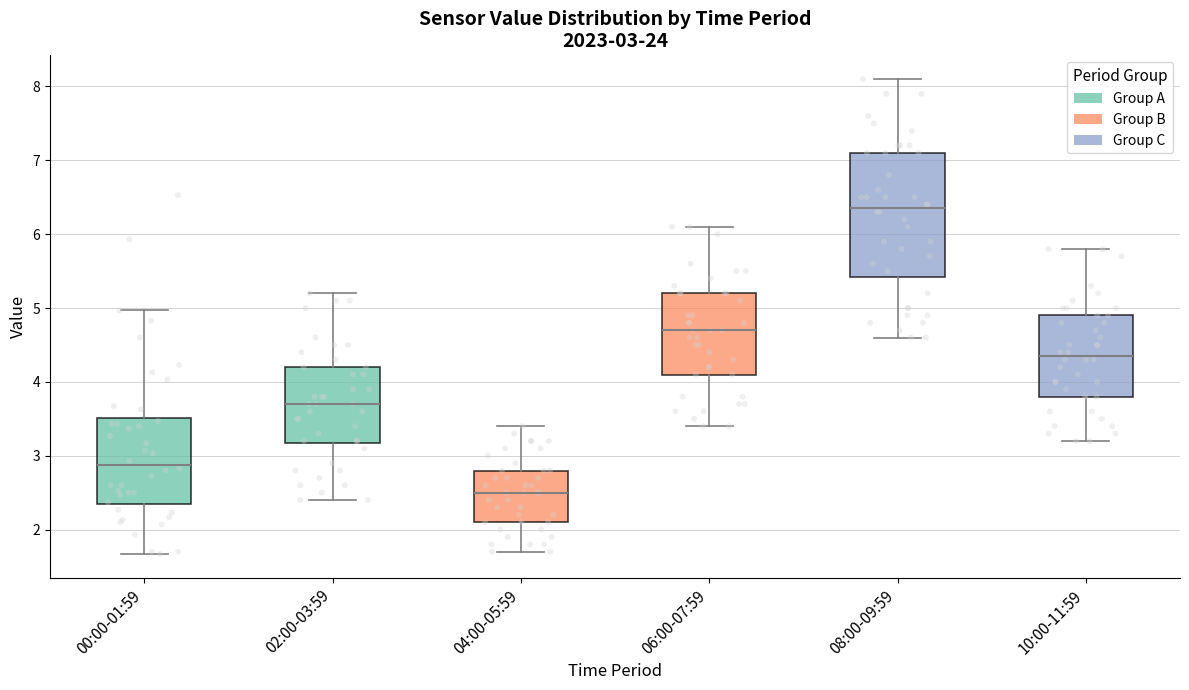

Which box's median line is the highest?

08:00-09:59